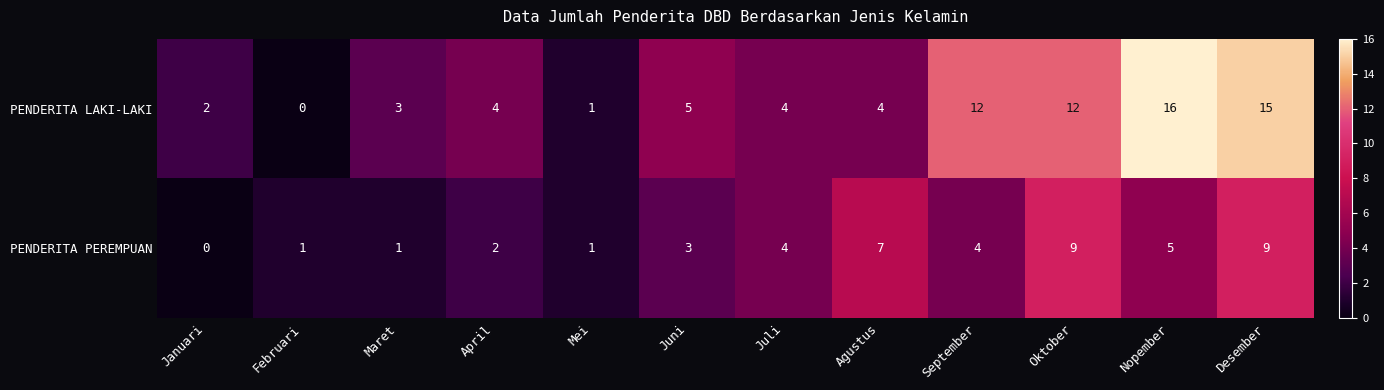

Reading left to right, what are all the values shown in this chart?

PENDERITA LAKI-LAKI: 2	0	3	4	1	5	4	4	12	12	16	15
PENDERITA PEREMPUAN: 0	1	1	2	1	3	4	7	4	9	5	9